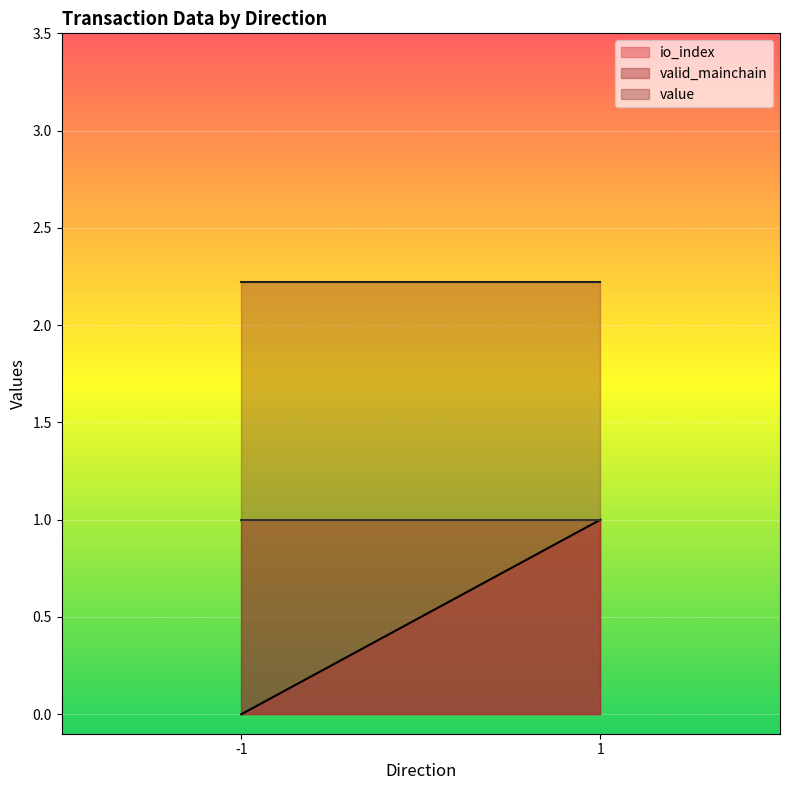

How many series are shown in this chart?

3